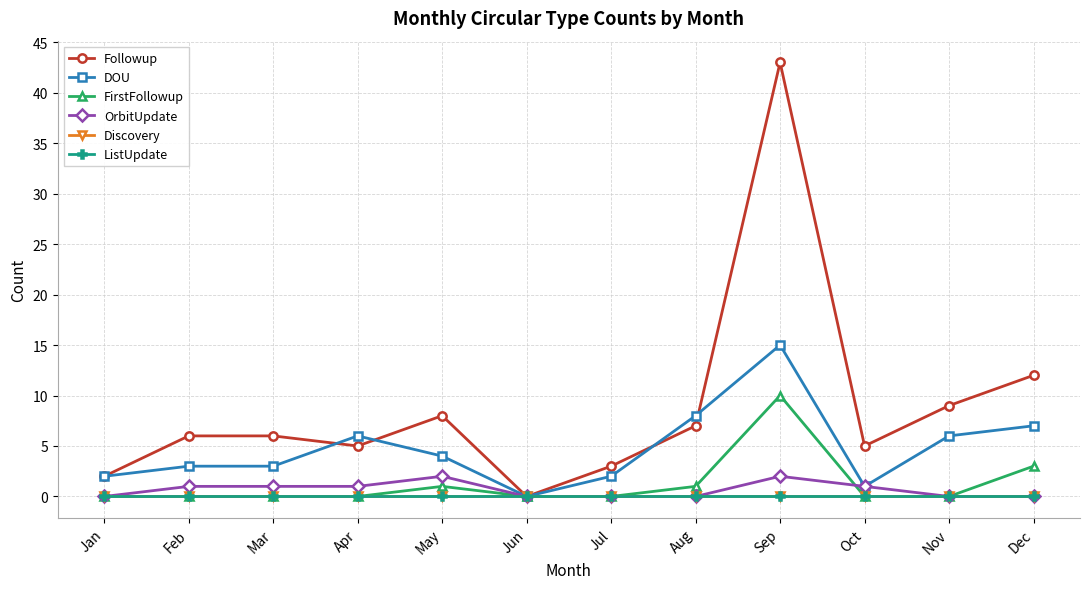

True or false: OrbitUpdate and Followup intersect in this chart.

False